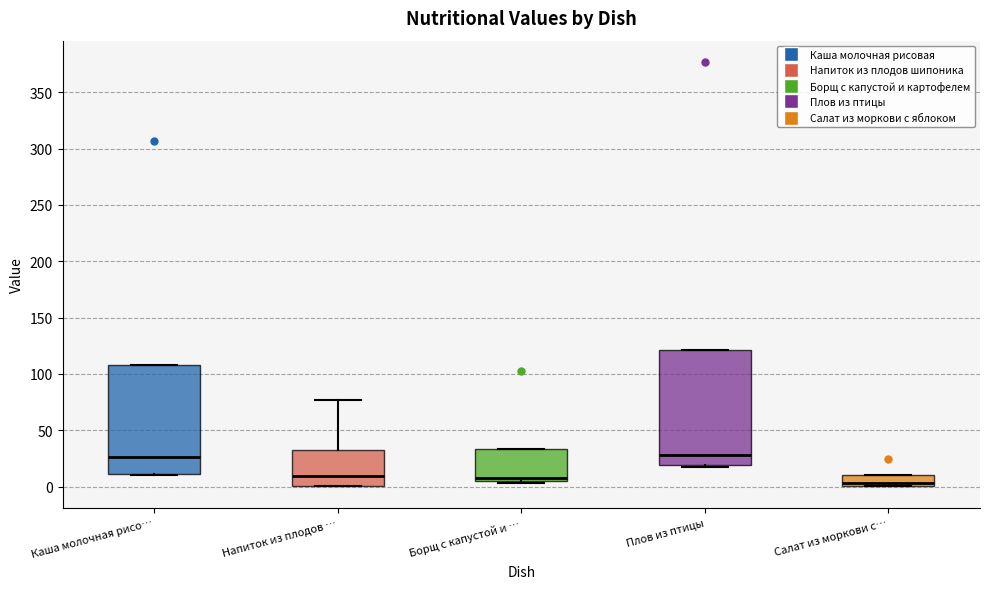

Reading left to right, read every box against the y-axis: the position of its median line, the range the box covers, and the ends of its whiskers. The values are not printed on the chart, so give them approximately, as read against the axis.

Каша молочная рисо…: median 25, box 10 to 110, whiskers 10 to 110
Напиток из плодов …: median 10, box 0 to 35, whiskers 0 to 75
Борщ с капустой и …: median 10, box 5 to 35, whiskers 5 to 35
Плов из птицы: median 30, box 20 to 120, whiskers 15 to 120
Салат из моркови с…: median 5, box 0 to 10, whiskers 0 to 10